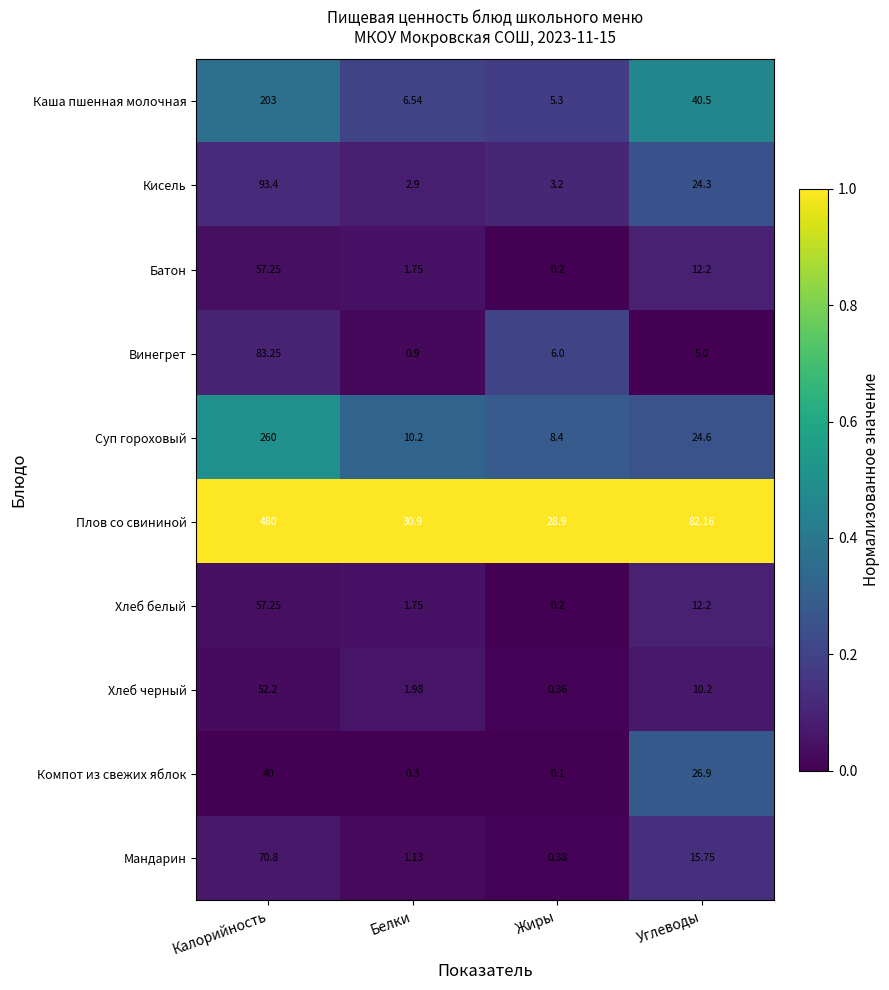

Between Калорийность and Углеводы, which series saw the biggest shift?

Плов со свининой